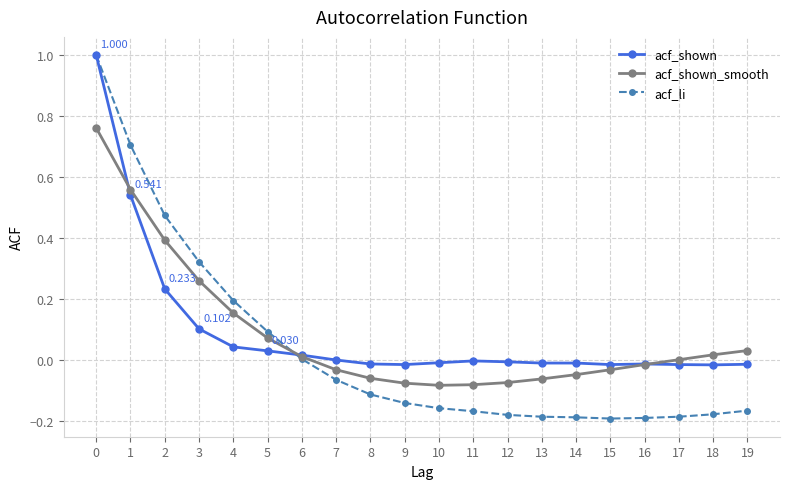

What are all the series names shown in the legend?

acf_shown, acf_shown_smooth, acf_li